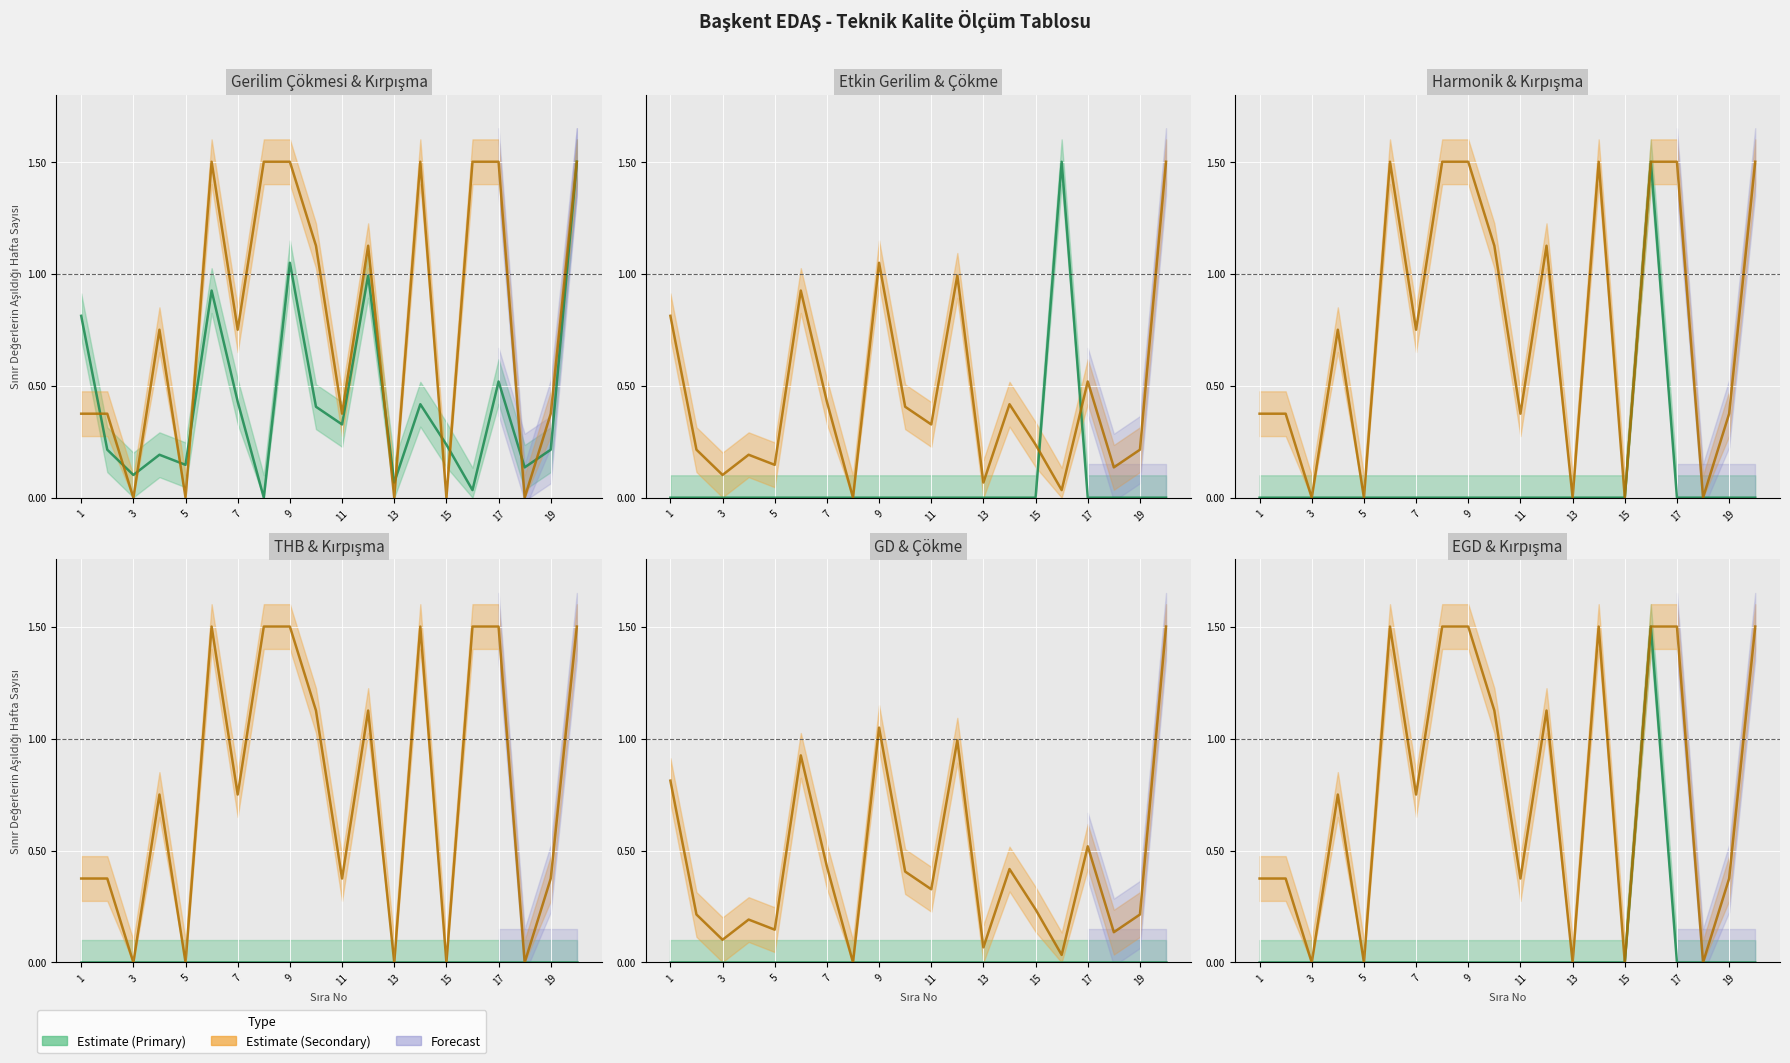

Between 6 and 2, which is larger?

6